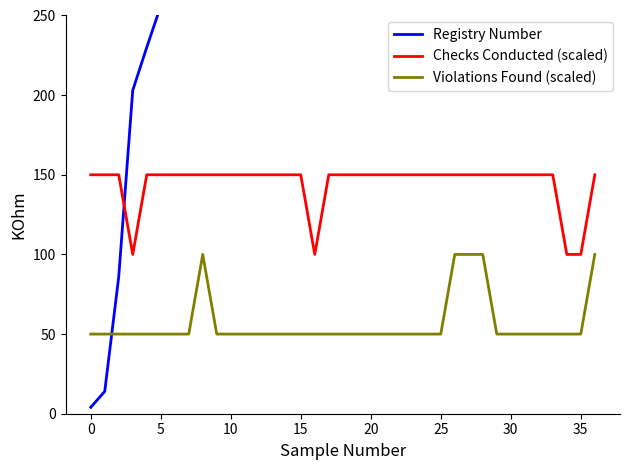

What is the value of the Violations Found (scaled) point at the 31st from the left?

50